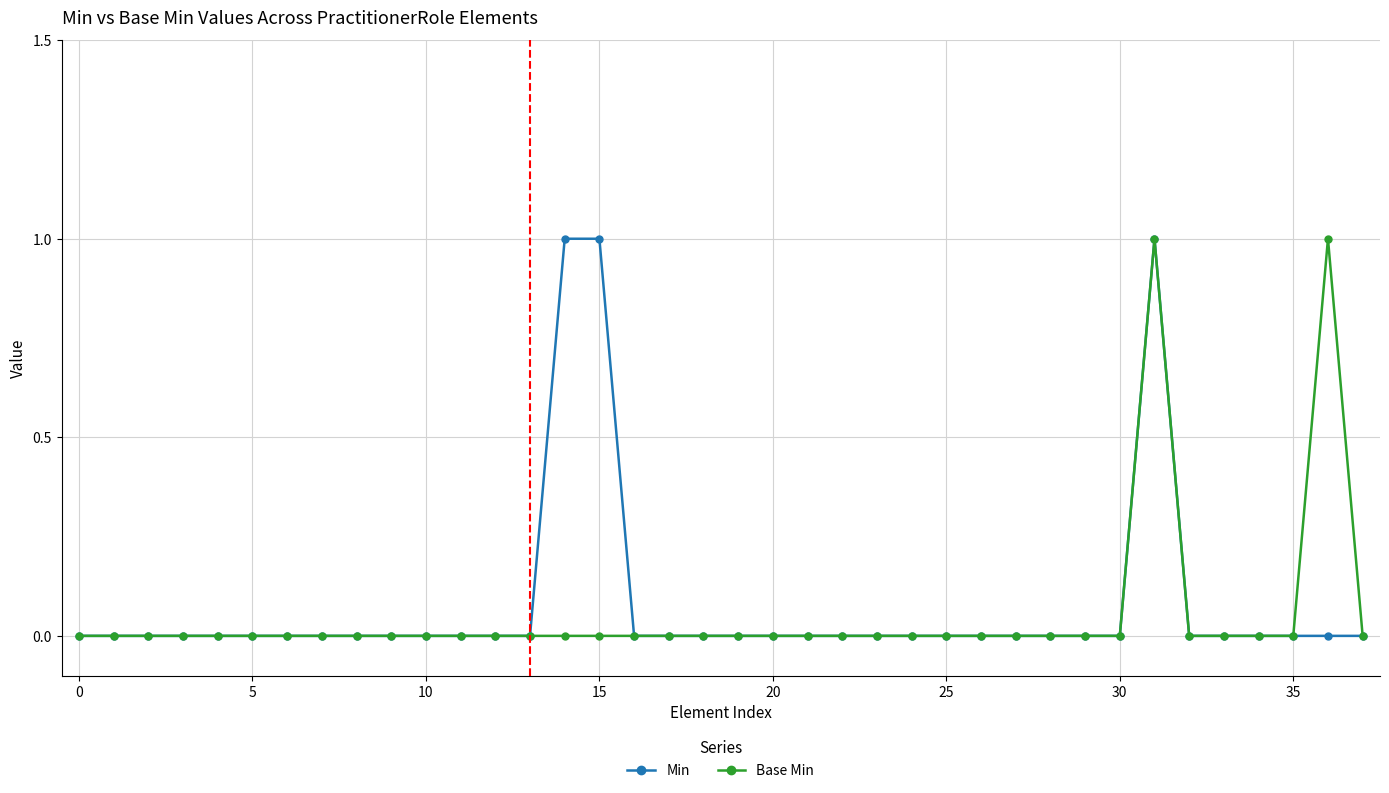

Does the chart have visible grid lines?

Yes